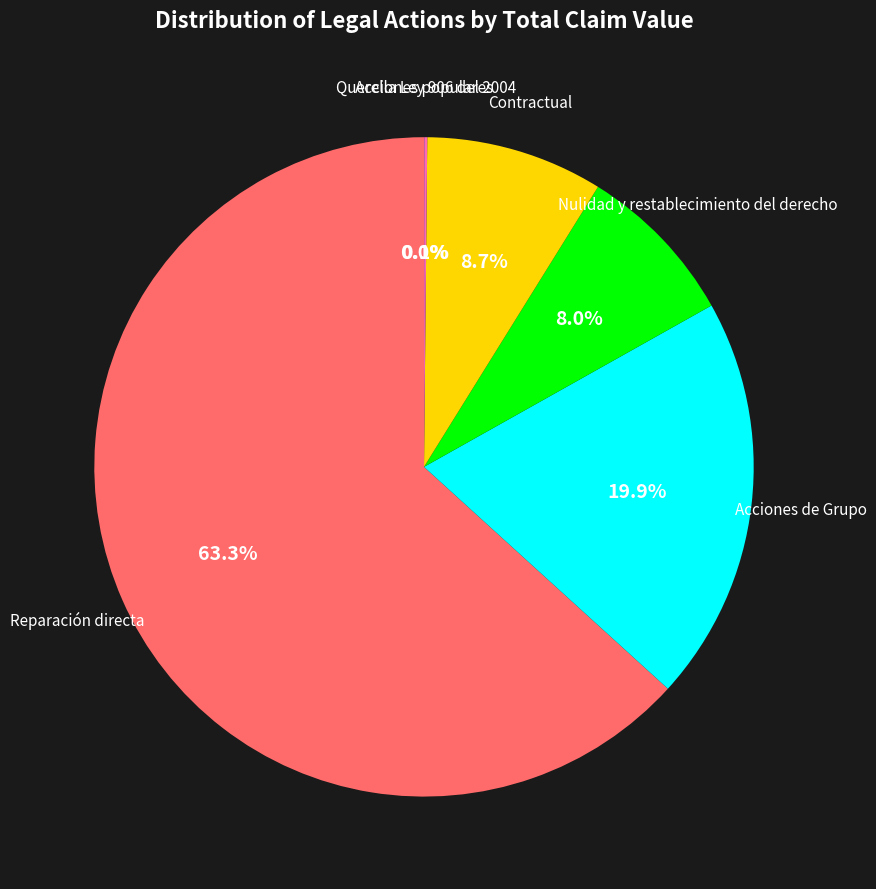

Is Reparación directa the majority of the pie?

Yes